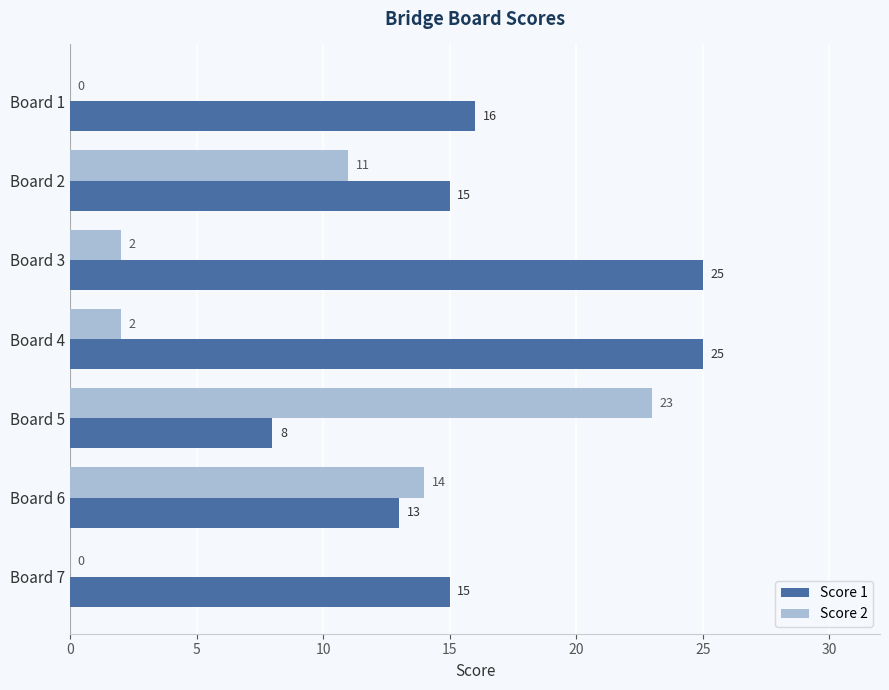

Which series has the largest range (max minus min)?

Score 2